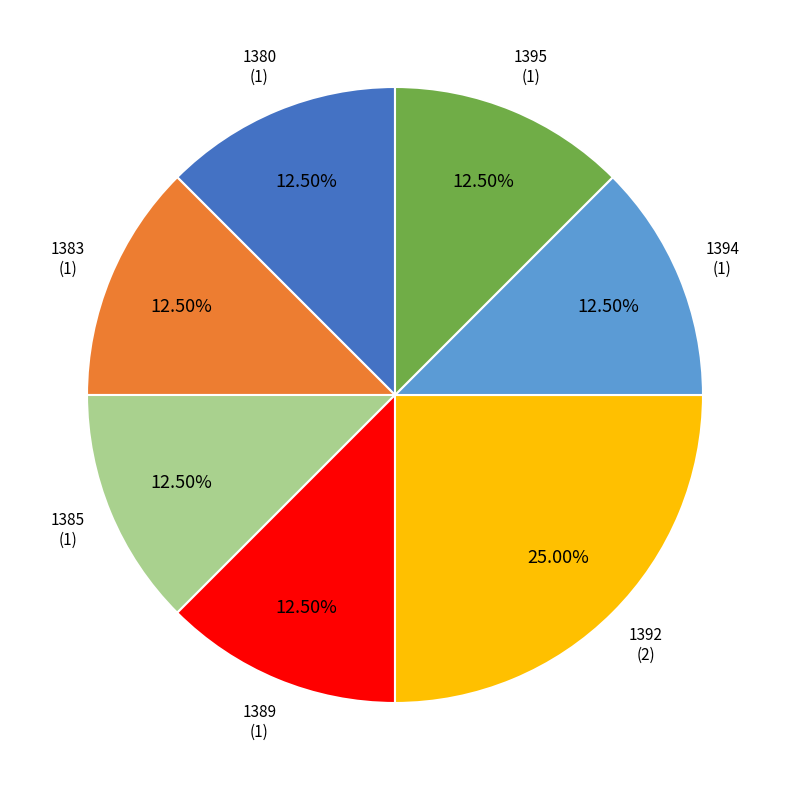

Is there any slice that represents more than half of the pie?

No